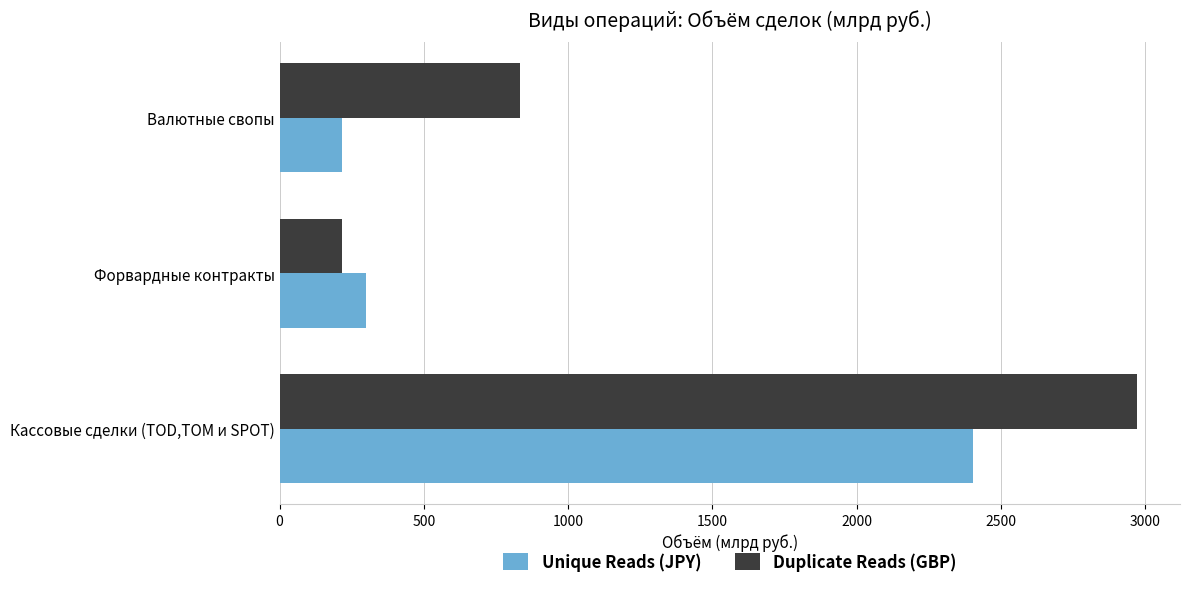

What is the sum of the Unique Reads (JPY) values at Валютные свопы and Форвардные контракты?

516.6